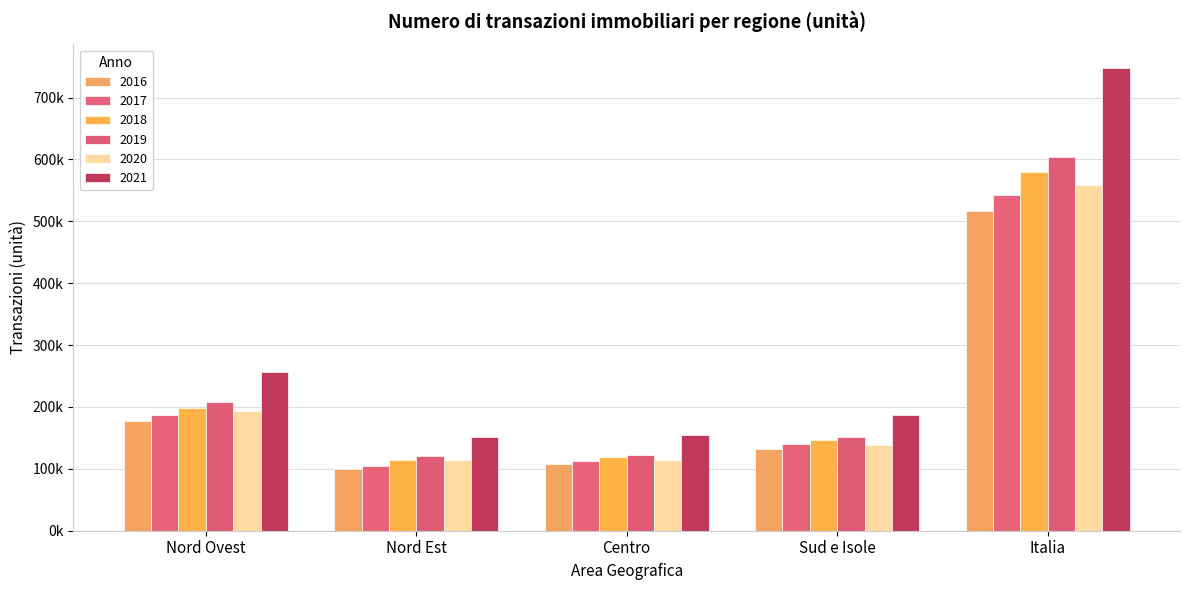

Are the bars horizontal?

No